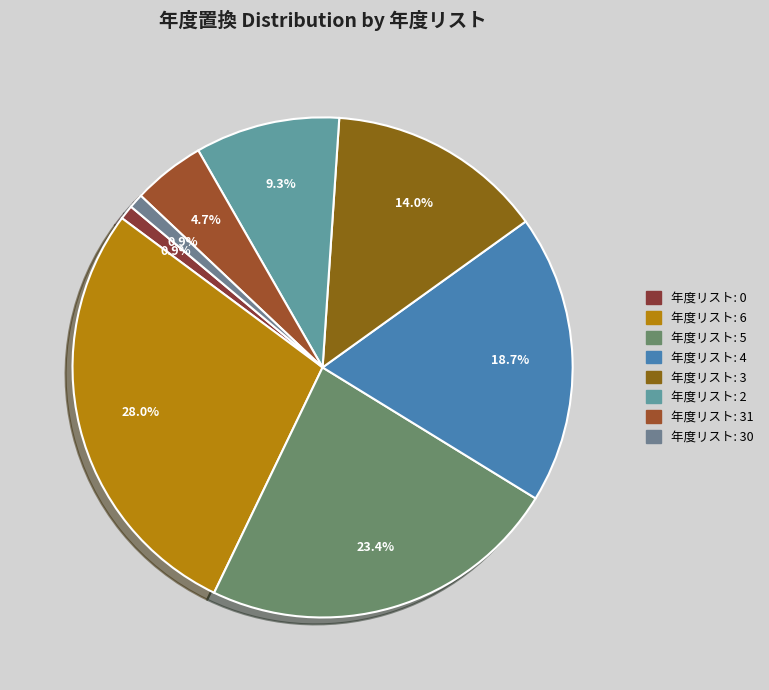

How many segments does this pie chart have?

8